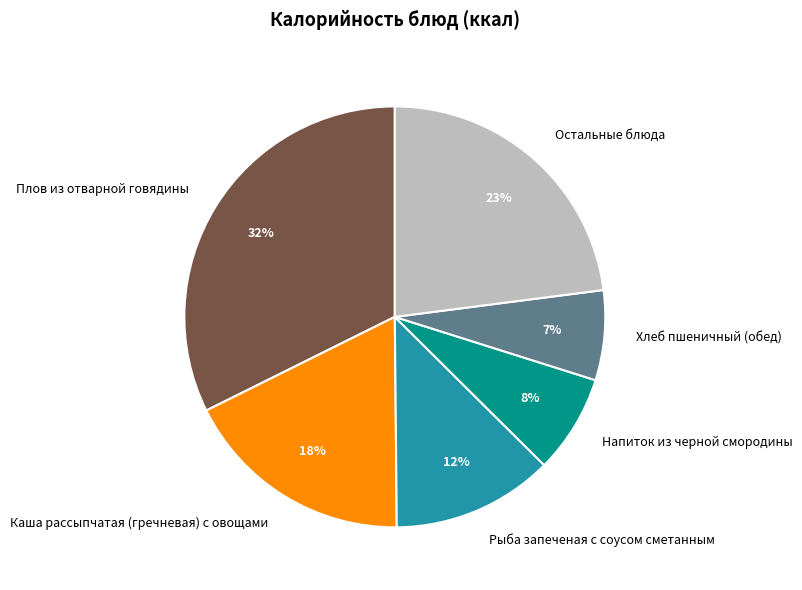

Is it true that Остальные блюда is 23% of the pie?

True